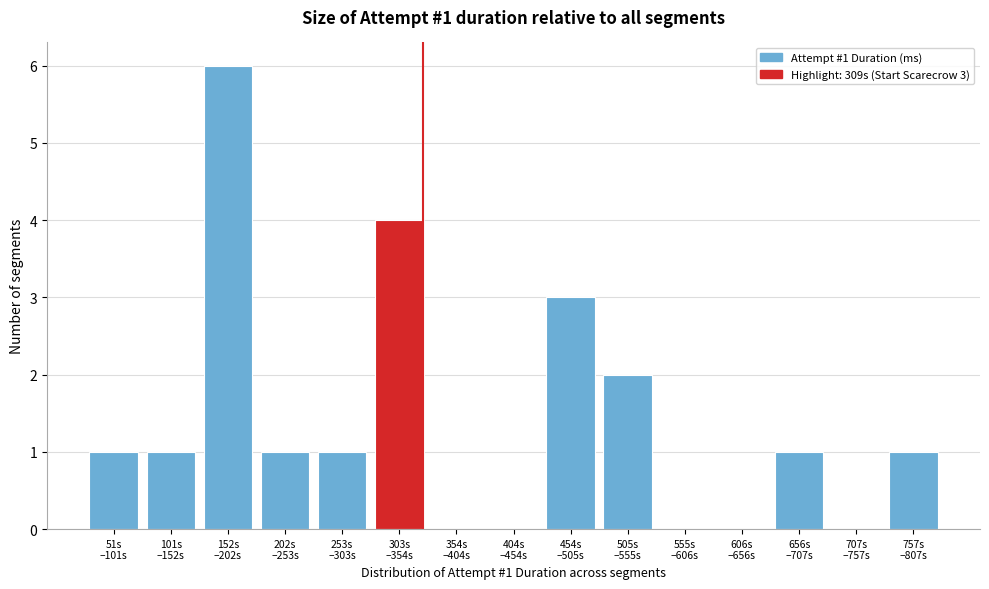

What is the sum of all values?

21